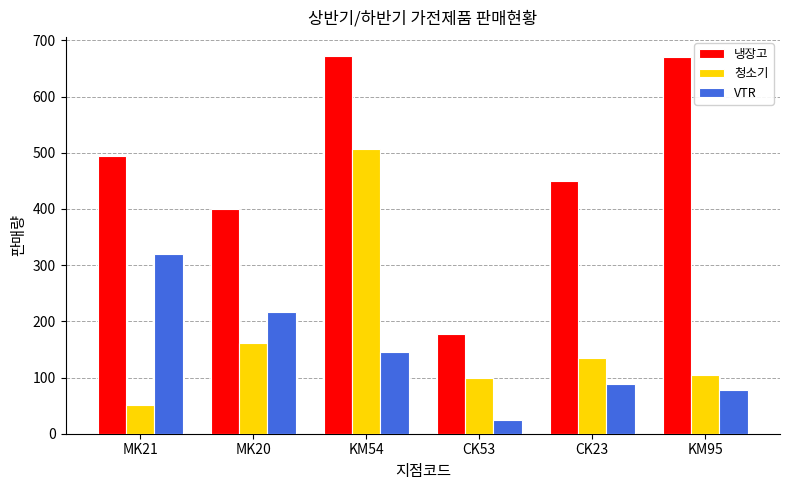

How many bars are there in total?

18